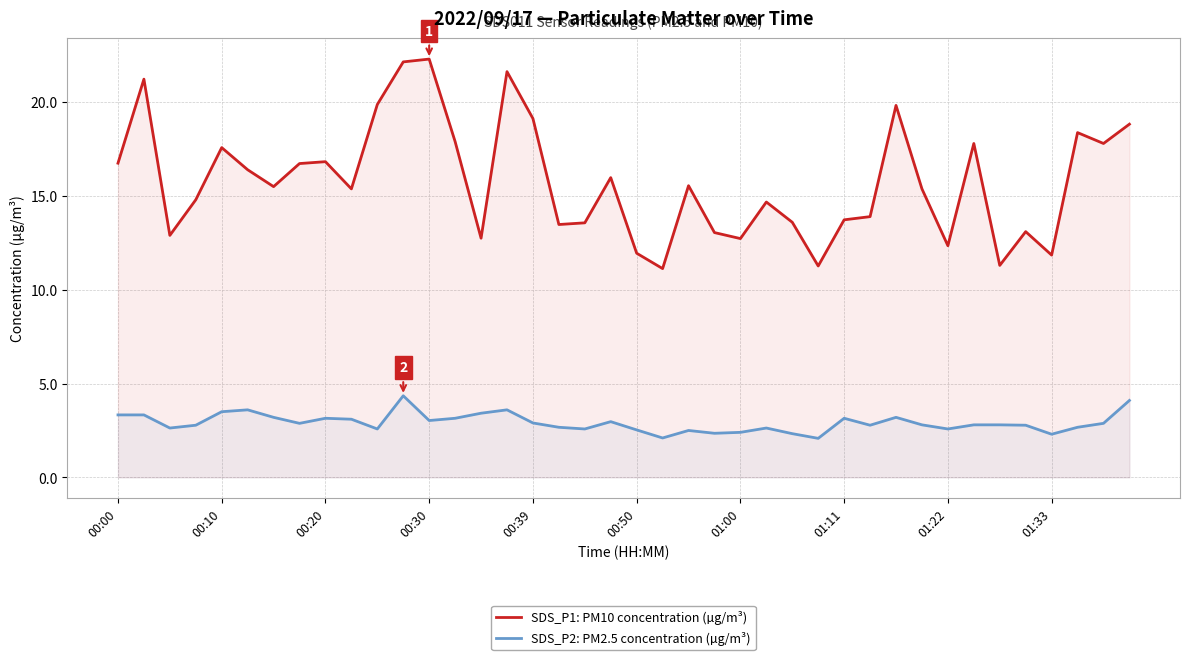

What is the minimum value for SDS_P2: PM2.5 concentration (µg/m³)?

2.1